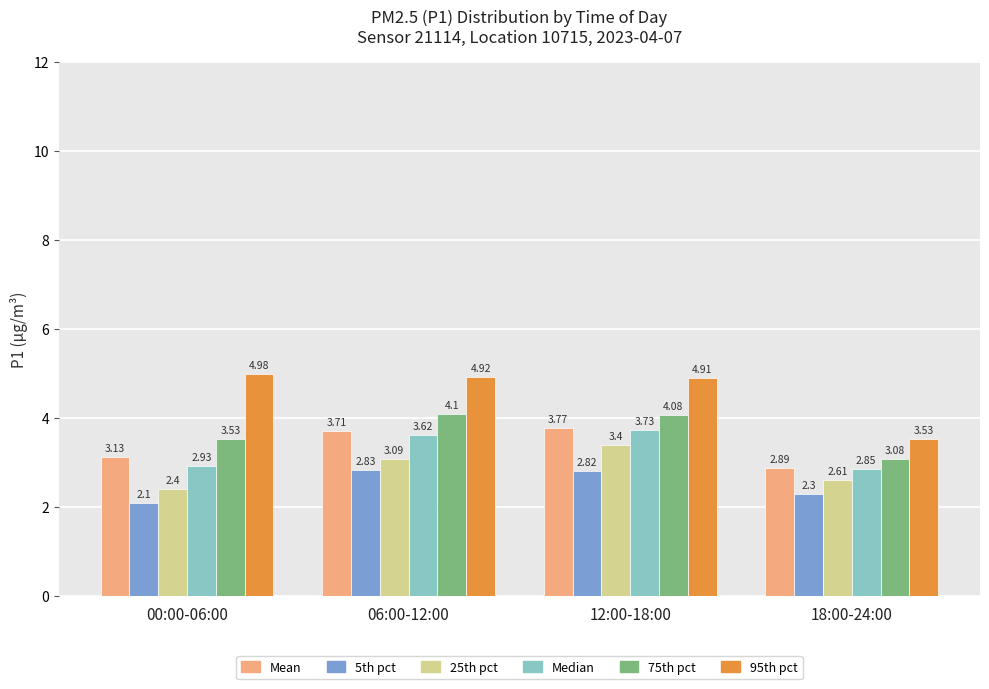

Rank the series at 00:00-06:00 from lowest to highest value.

5th pct, 25th pct, Median, Mean, 75th pct, 95th pct